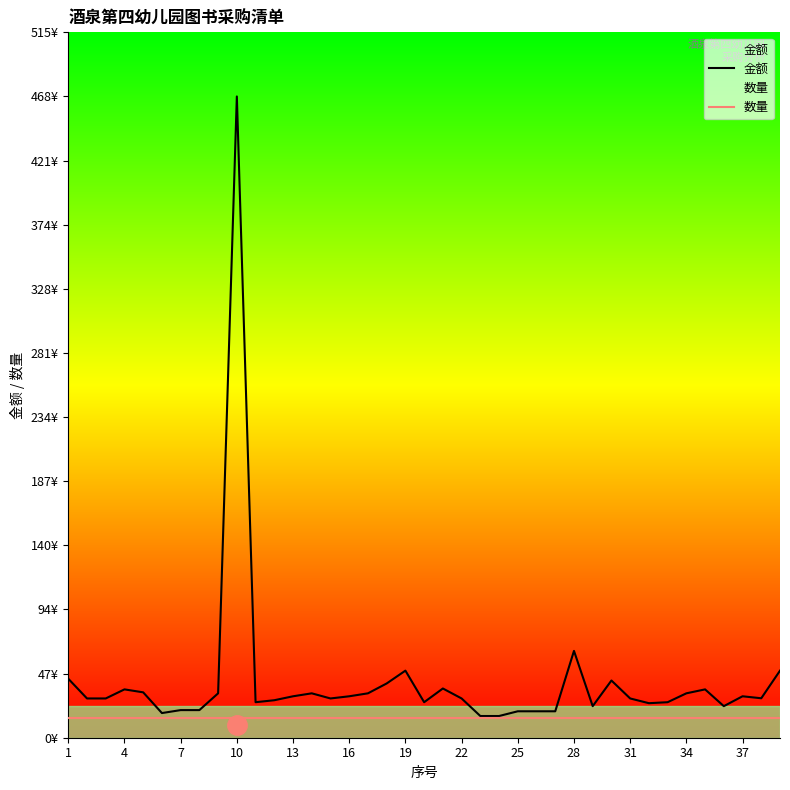

What is the total value across all series at 35?

37.1